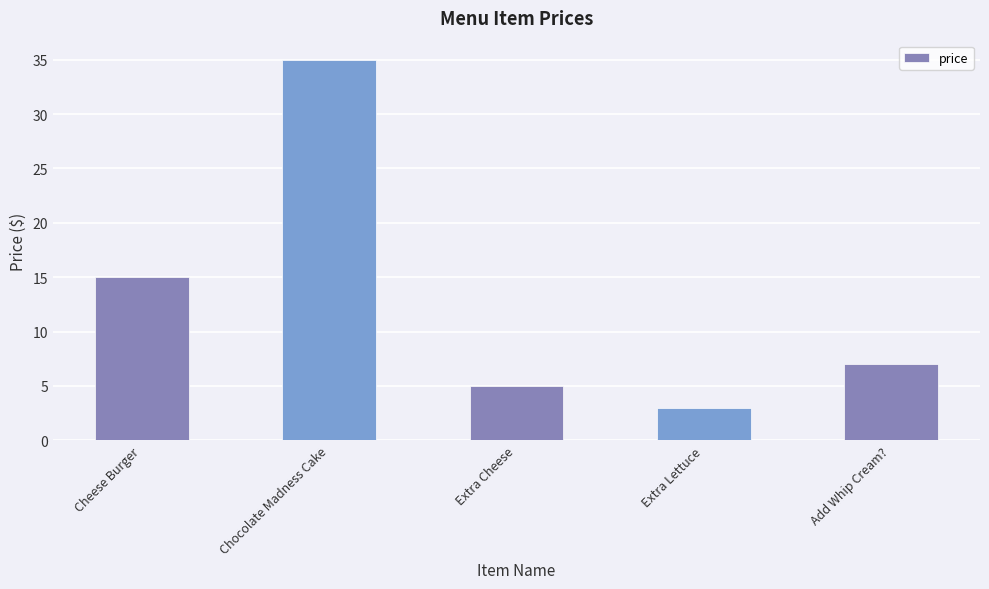

What is the sum of all values?

65